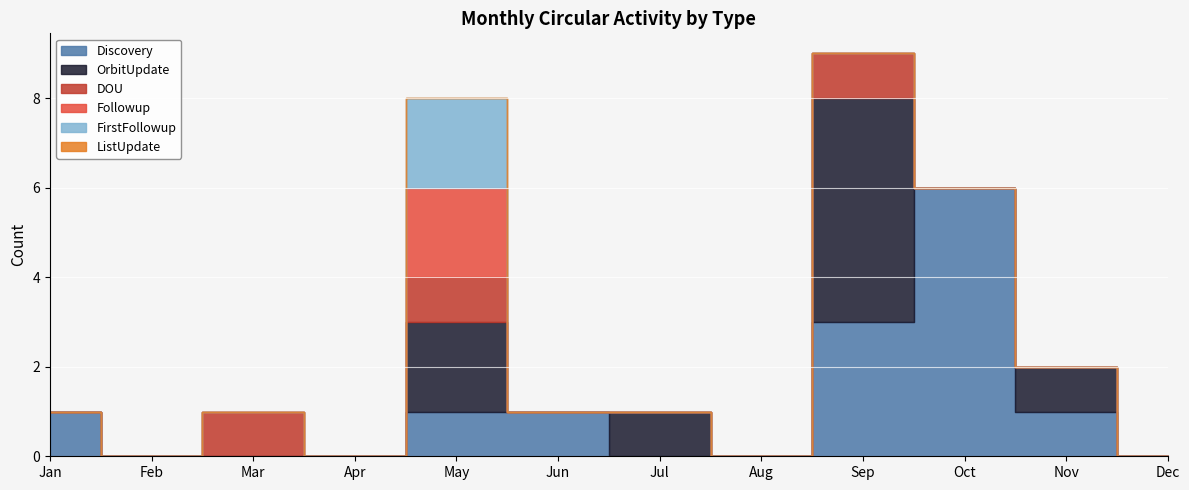

What is the sum of all DOU values?

3